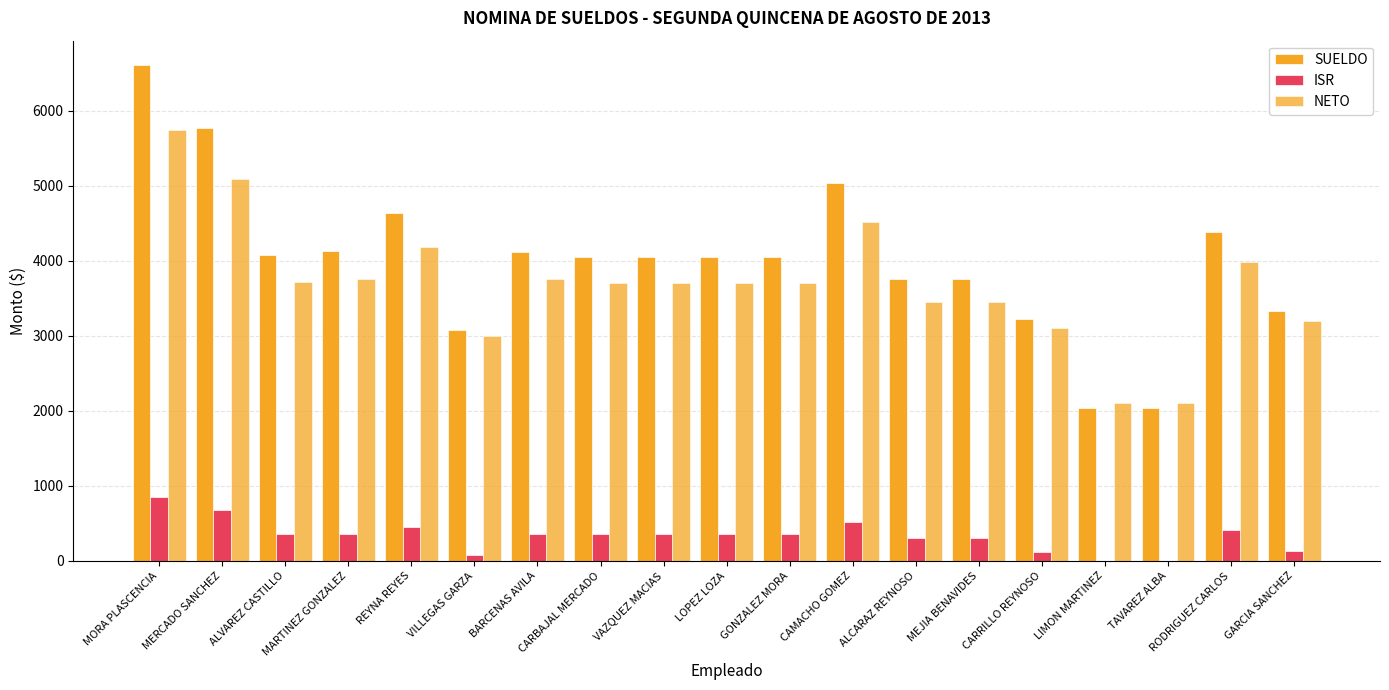

How many groups of bars are there?

19